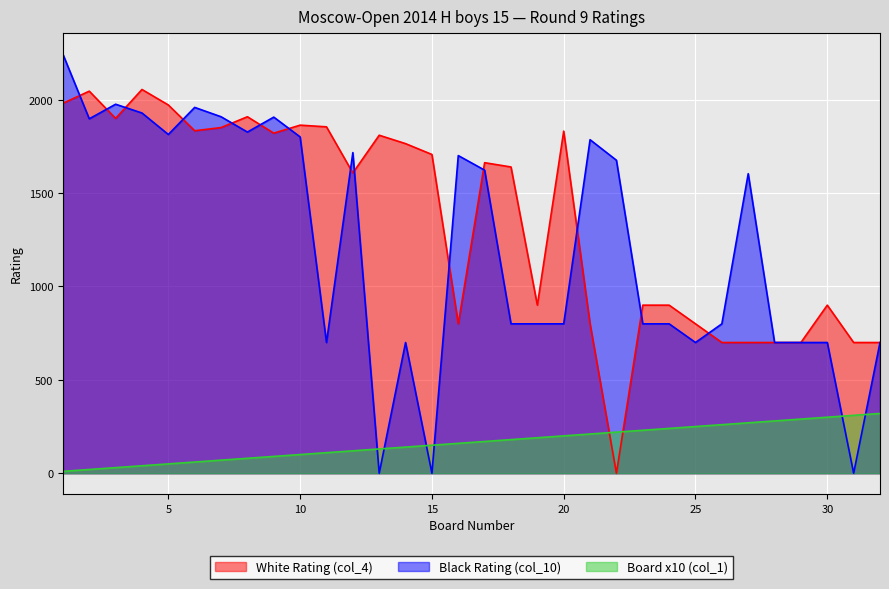

At which label does Board (col_1) first exceed 170?

18